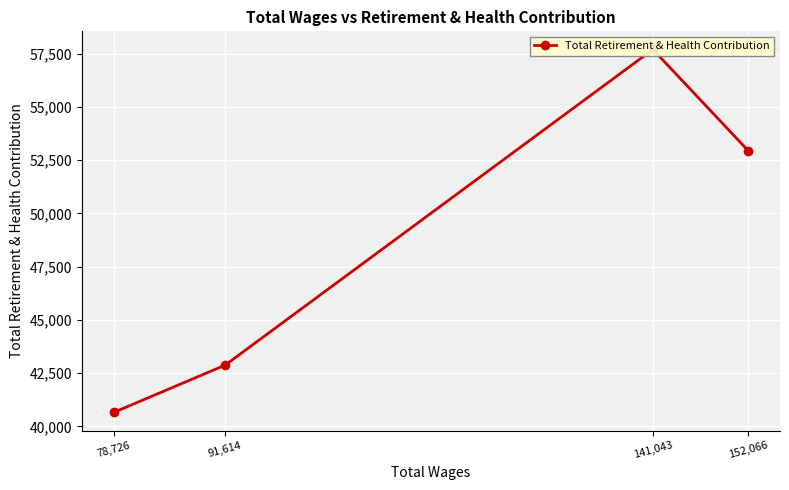

At which label does the data first exceed 52939?

141,043